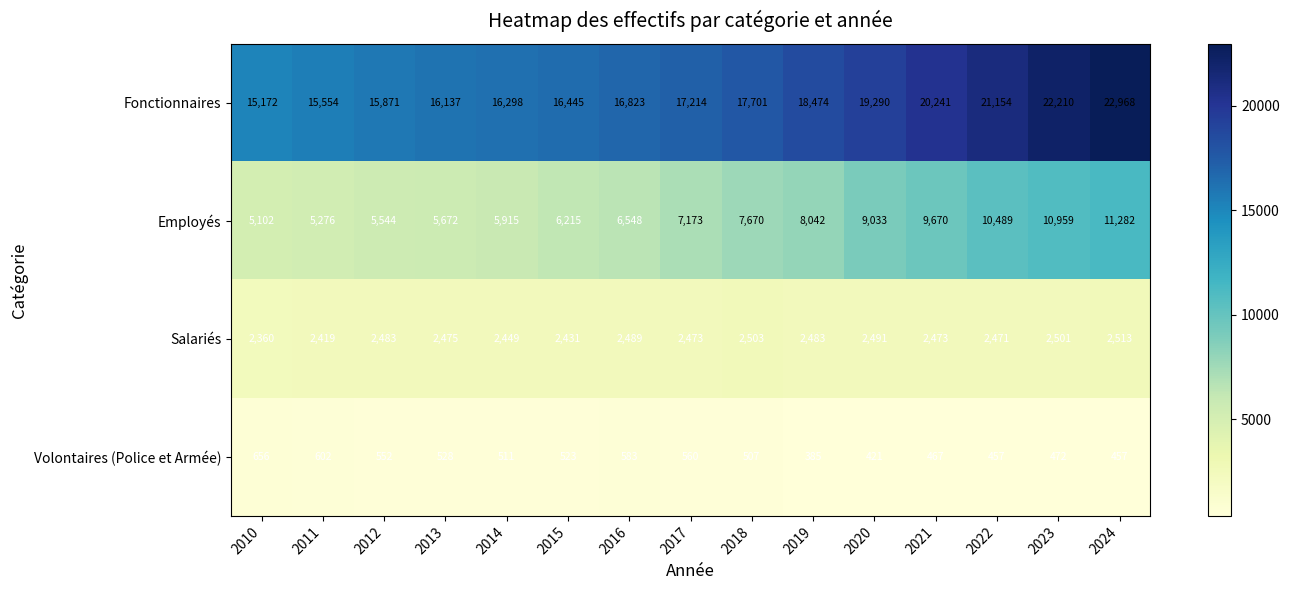

Which series has the widest spread of values?

Fonctionnaires